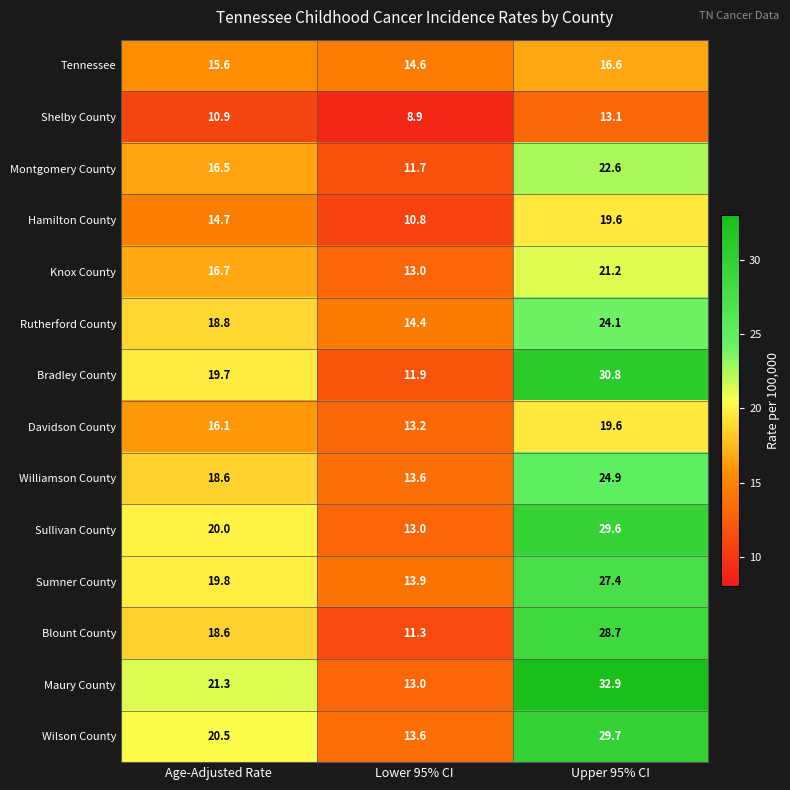

What is the total value across all series at Age-Adjusted Rate?

247.8